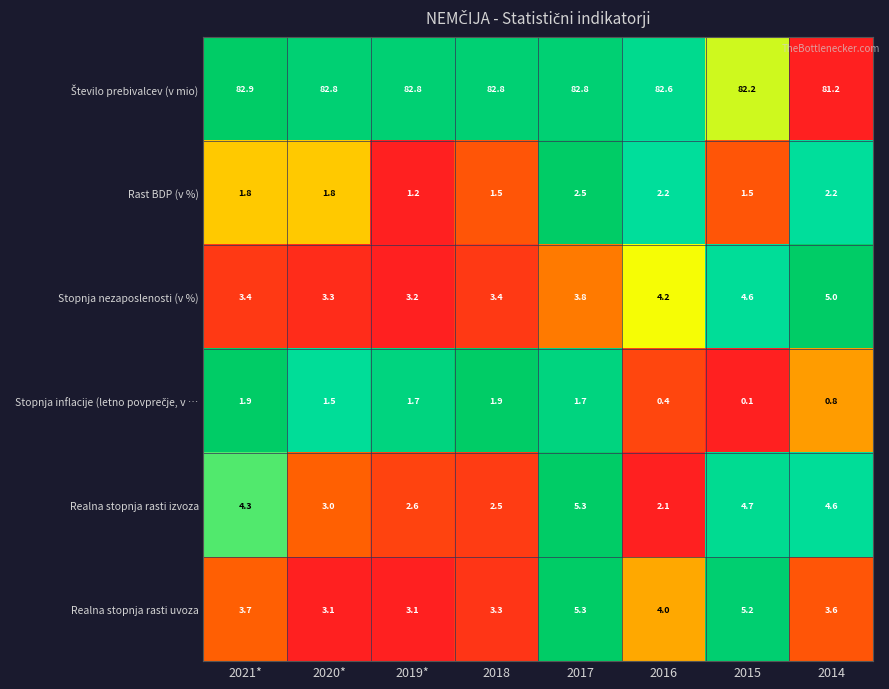

How many distinct data groups are displayed?

6